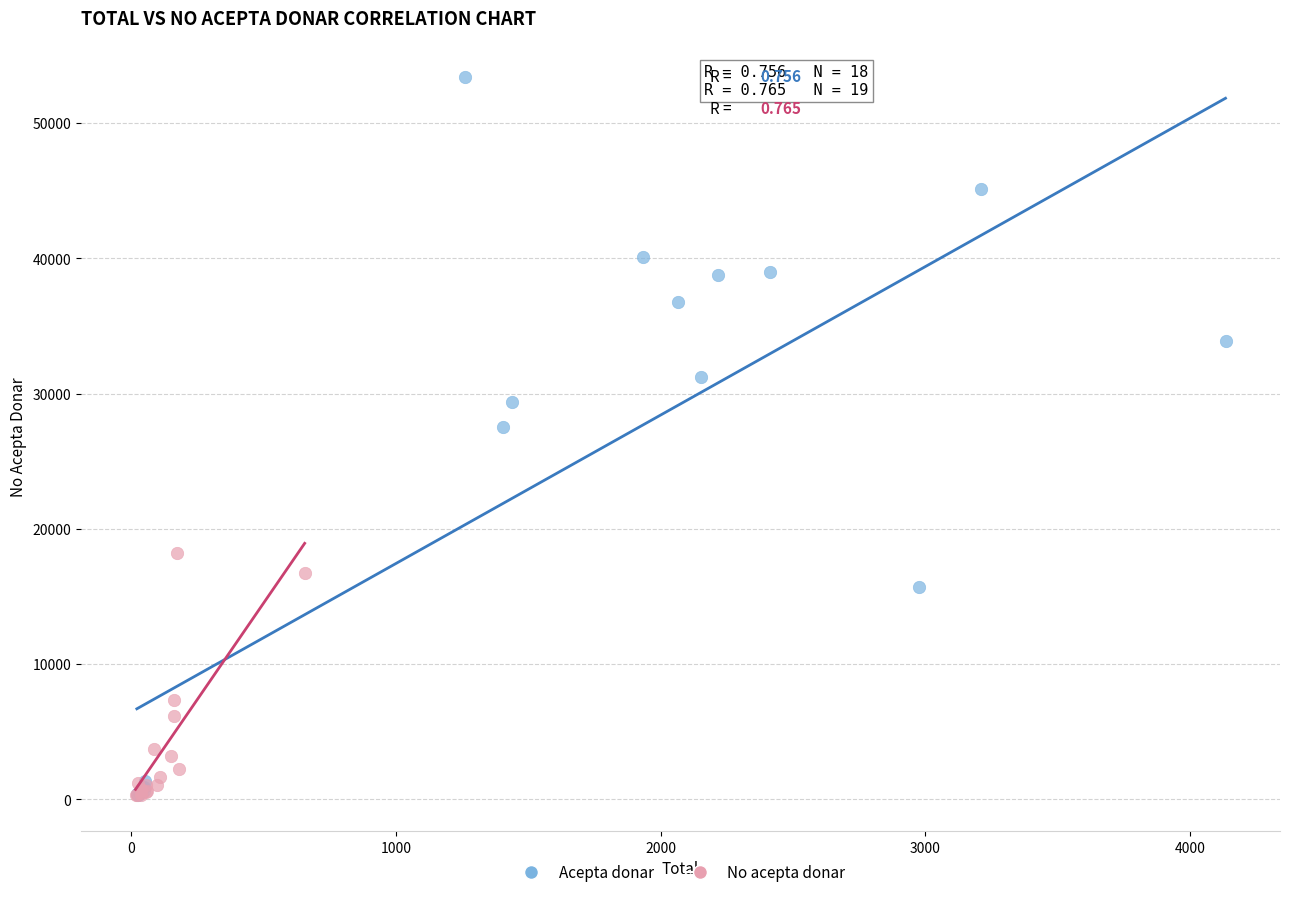

Which series has the widest spread of Y values?

Acepta donar